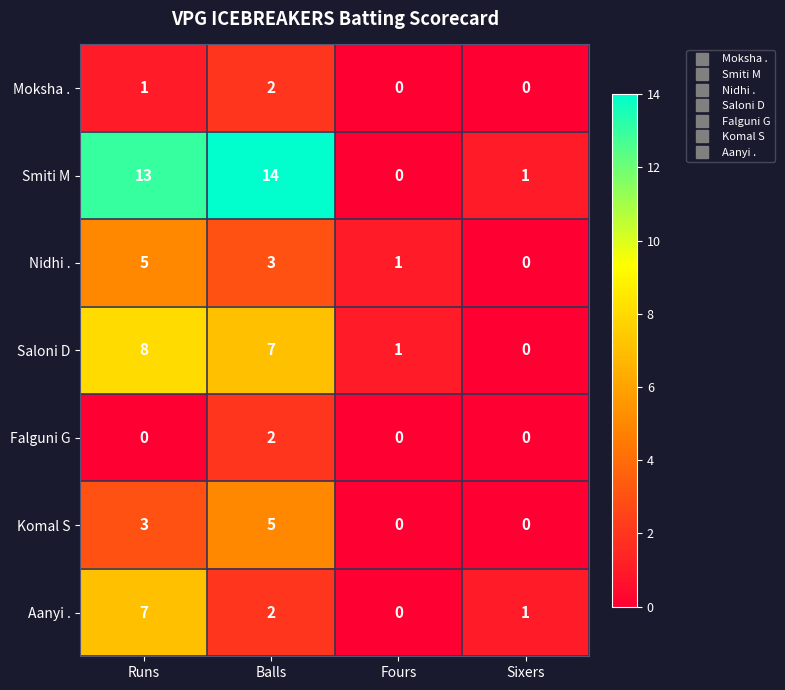

How many data points in Smiti M are less than 13?

2